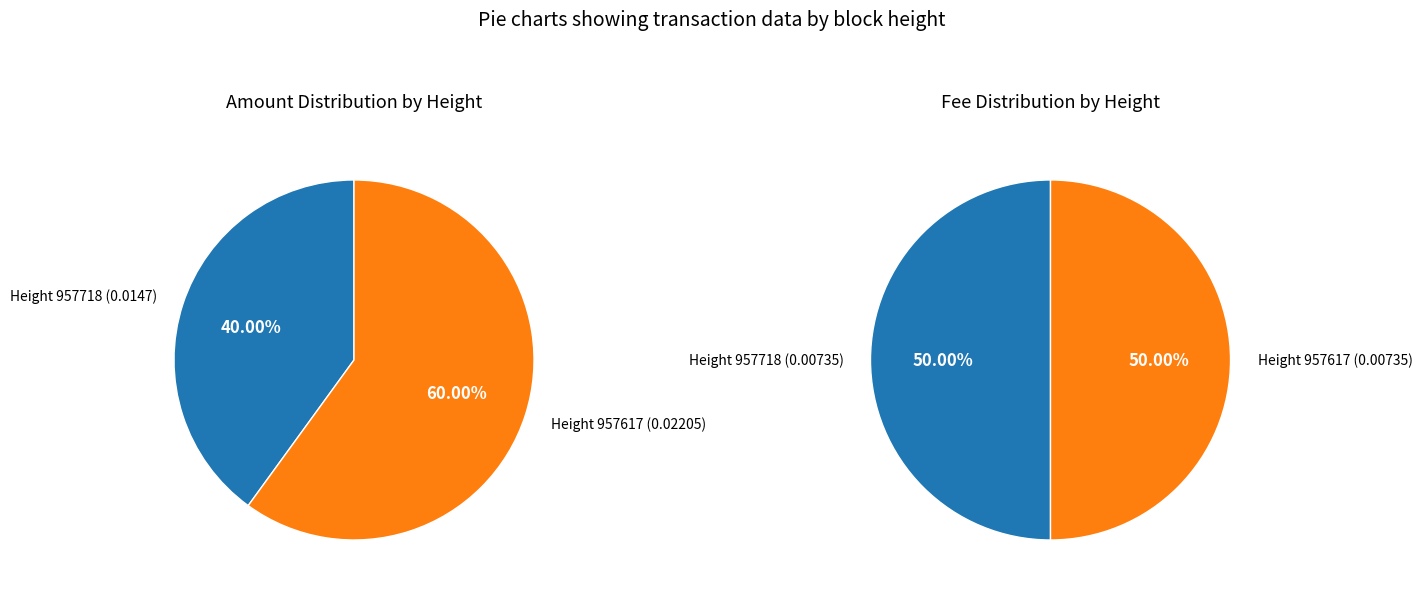

What percentage is NOT represented by 957718?

60.0%